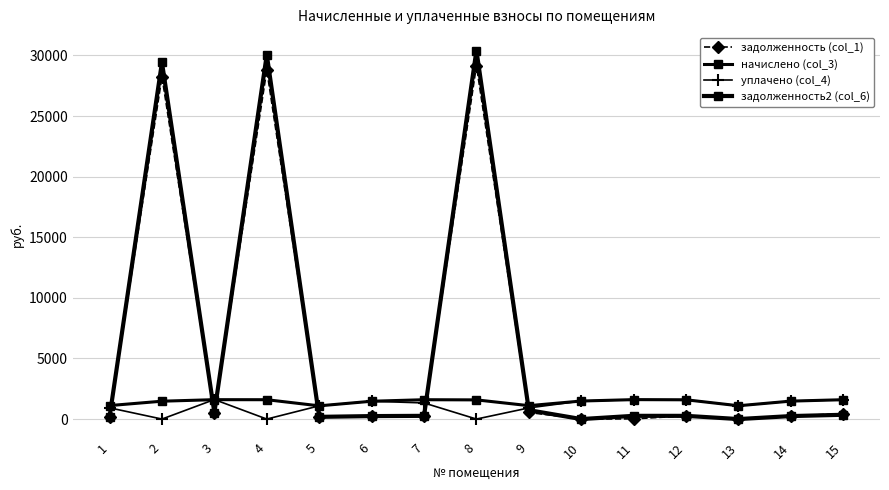

How many values in the уплачено (col_4) series are below 1330?

7